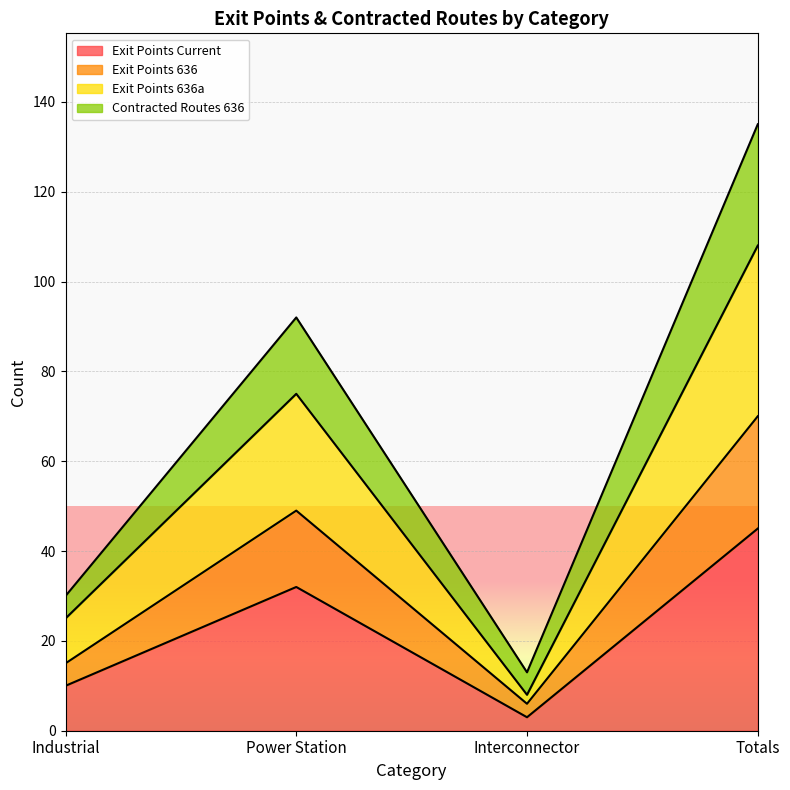

Which category has the highest value in the Exit Points Current series?

Totals